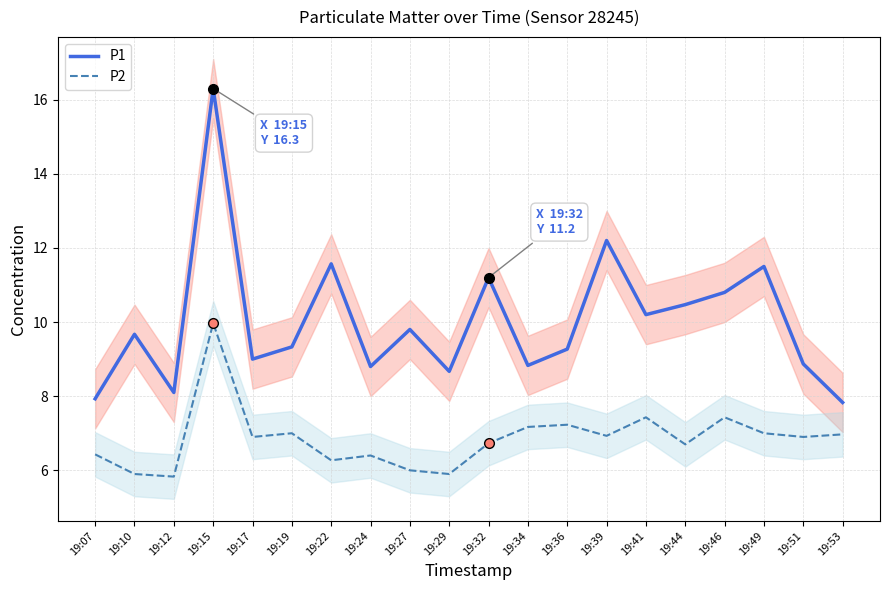

Reading left to right, transcribe all the data shown in this chart.

P1: 7.9	9.7	8.1	16.3	9.0	9.3	11.6	8.8	9.8	8.7	11.2	8.8	9.3	12.2	10.2	10.5	10.8	11.5	8.9	7.8
P2: 6.4	5.9	5.8	10.0	6.9	7.0	6.3	6.4	6.0	5.9	6.7	7.2	7.2	6.9	7.4	6.7	7.4	7.0	6.9	7.0